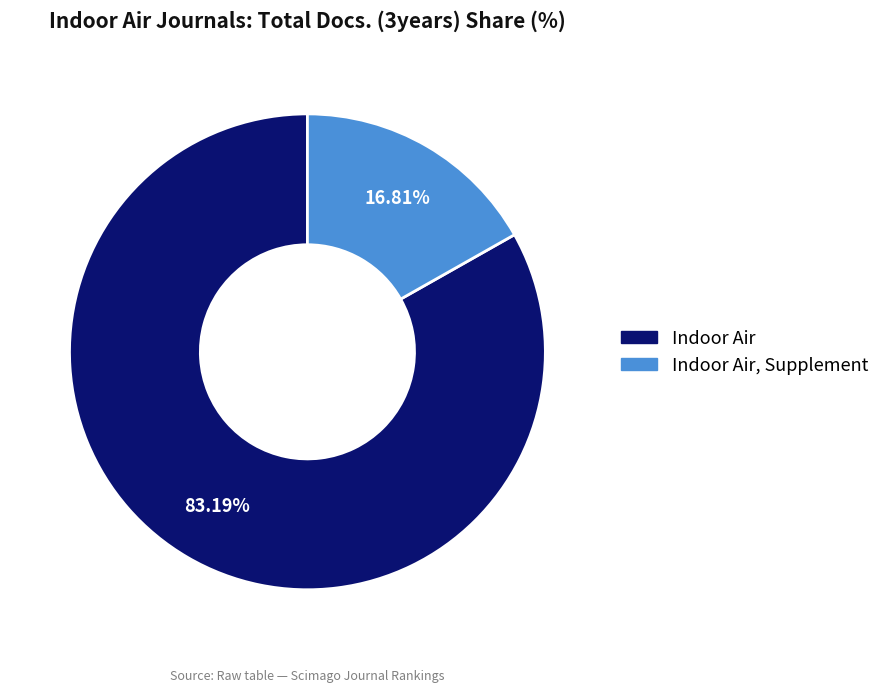

Is there a majority slice in this chart?

Yes